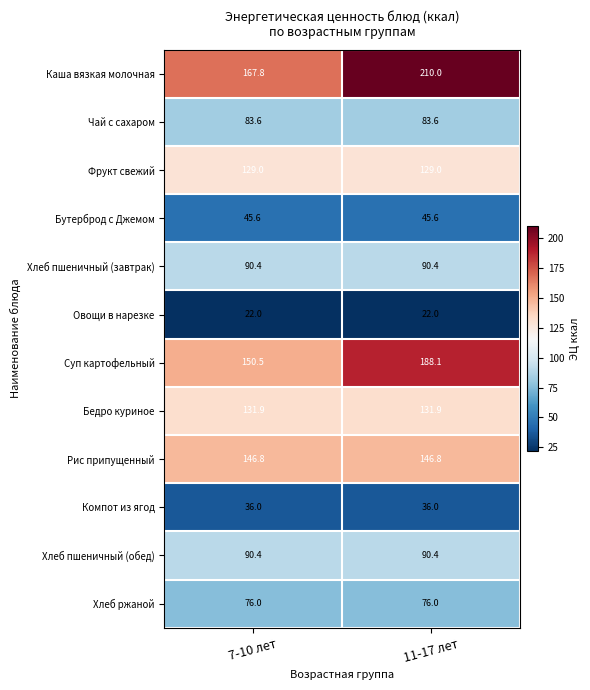

The value of Суп картофельный at 11-17 лет is 188.1. True or false?

True